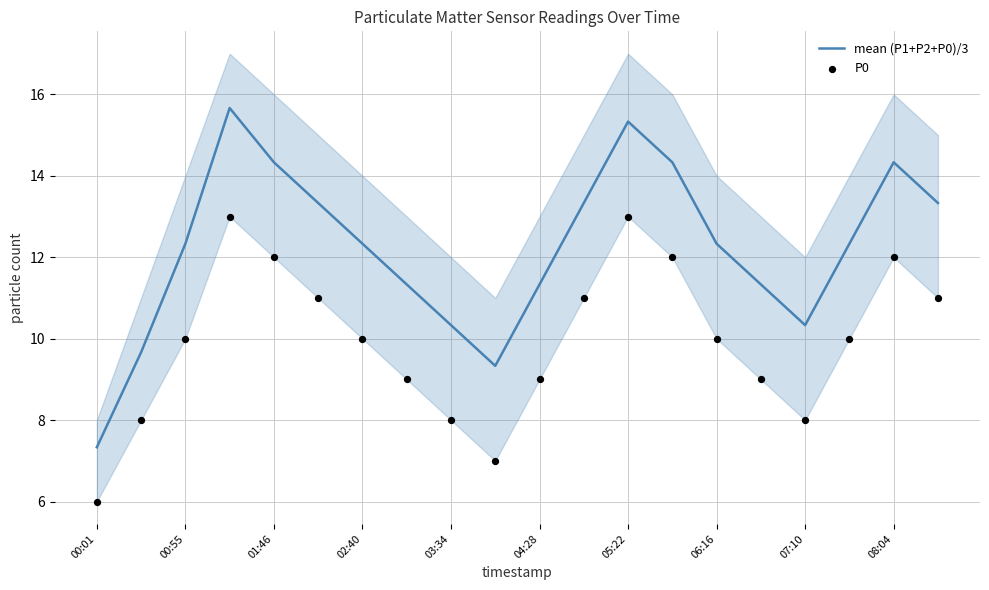

Which series has the largest total across all categories?

mean (P1+P2+P0)/3